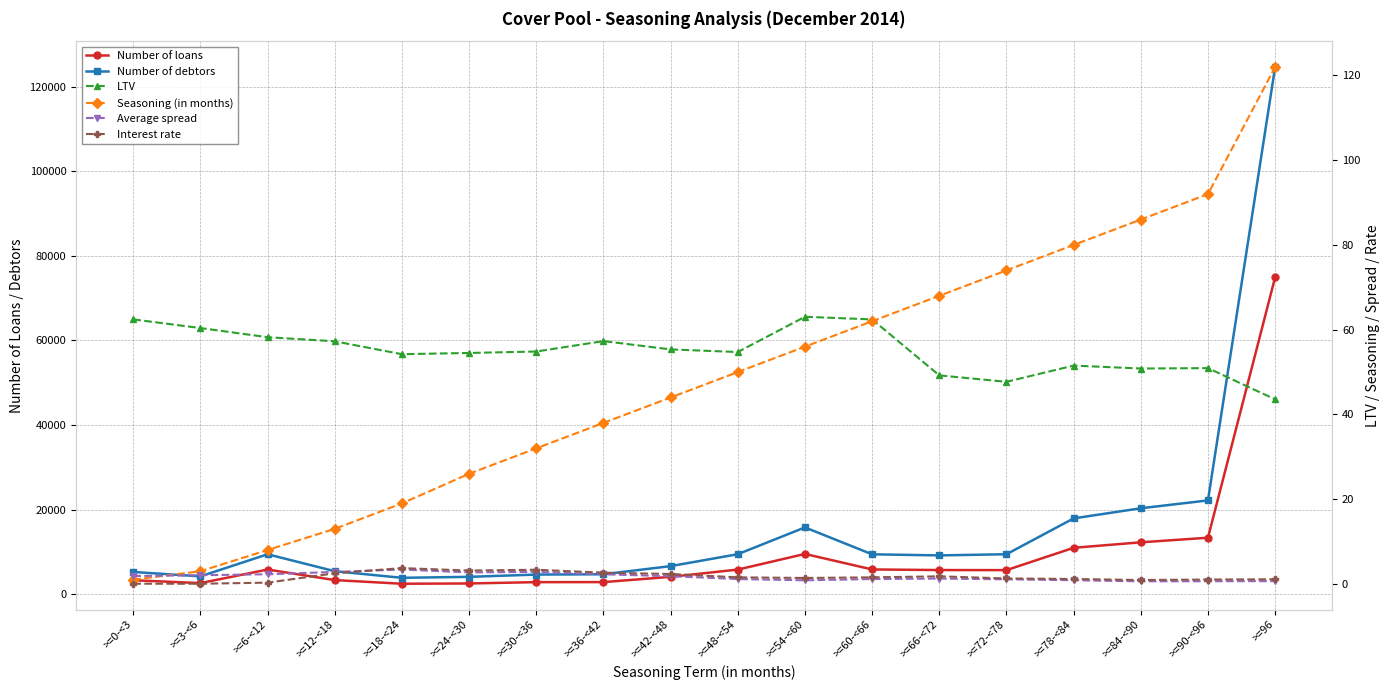

Which series has the largest range (max minus min)?

Number of debtors